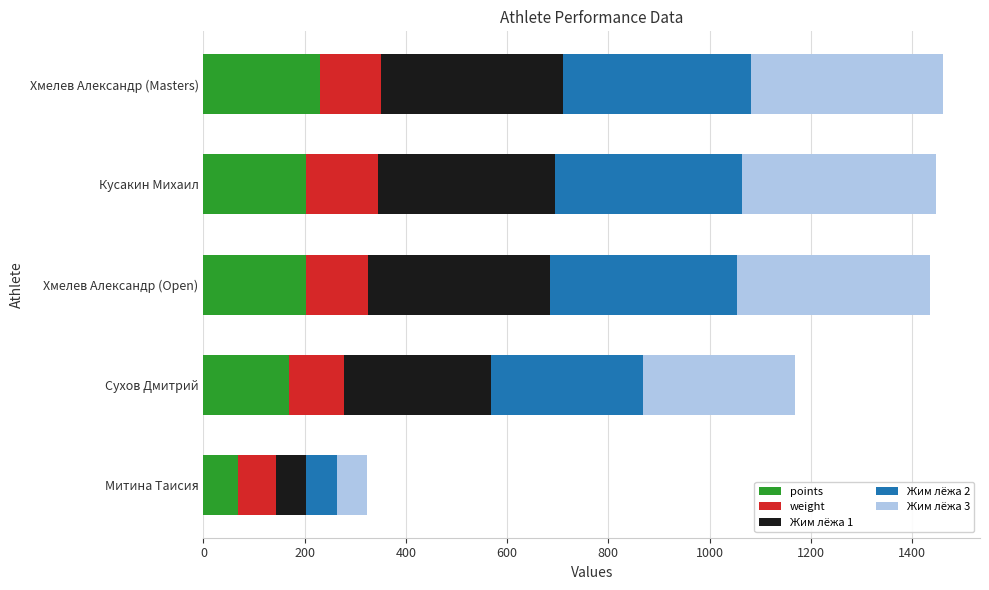

At which label does points reach its minimum?

Митина Таисия